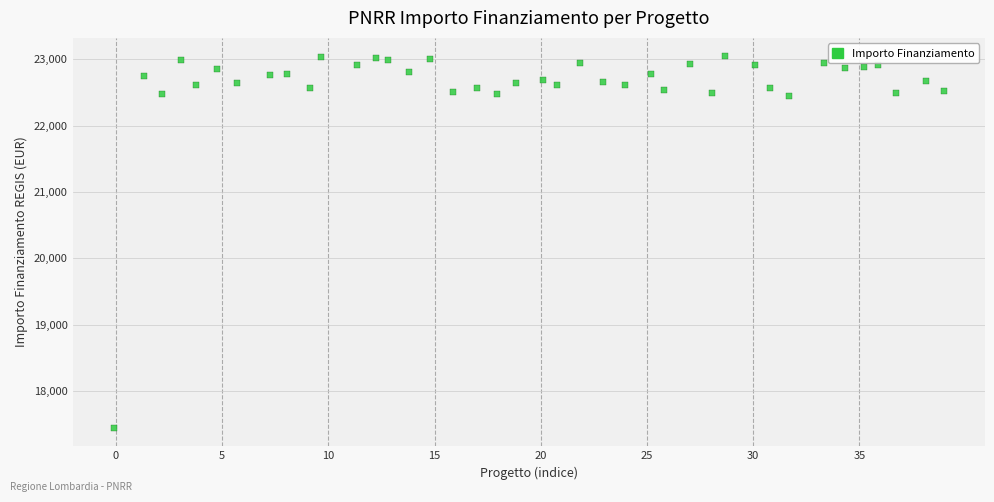

What is the range of Y values (max minus min)?

5594.1